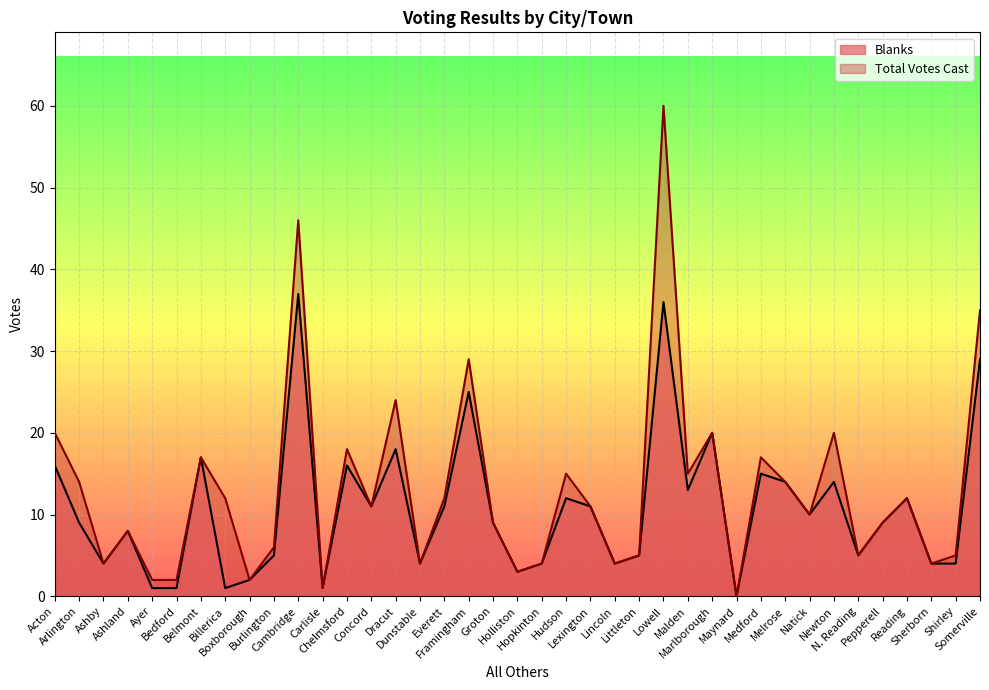

Where is the first local maximum for Blanks?

Ashland